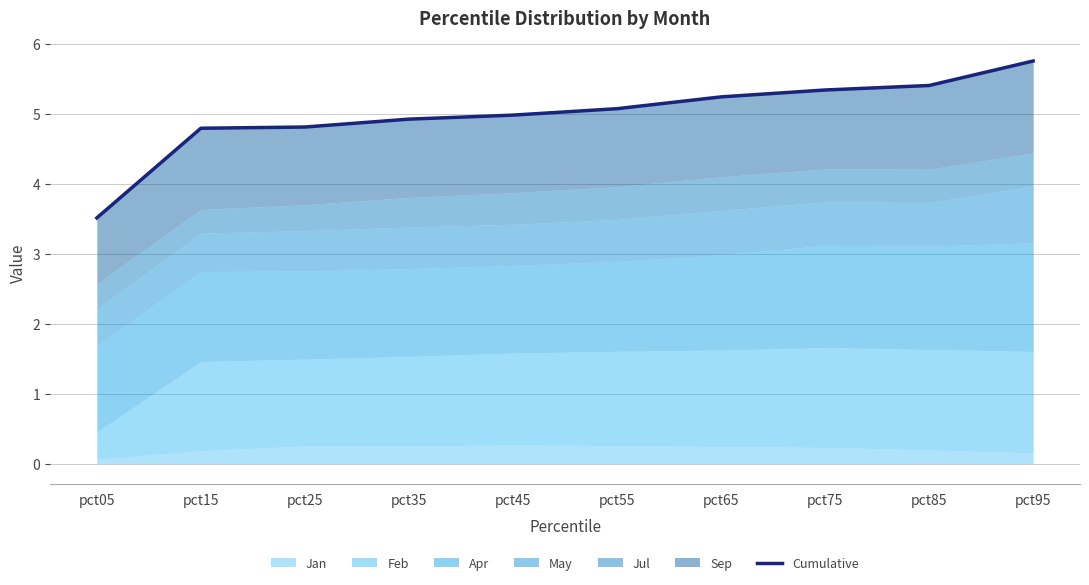

What is the minimum value shown in the chart?

3.5